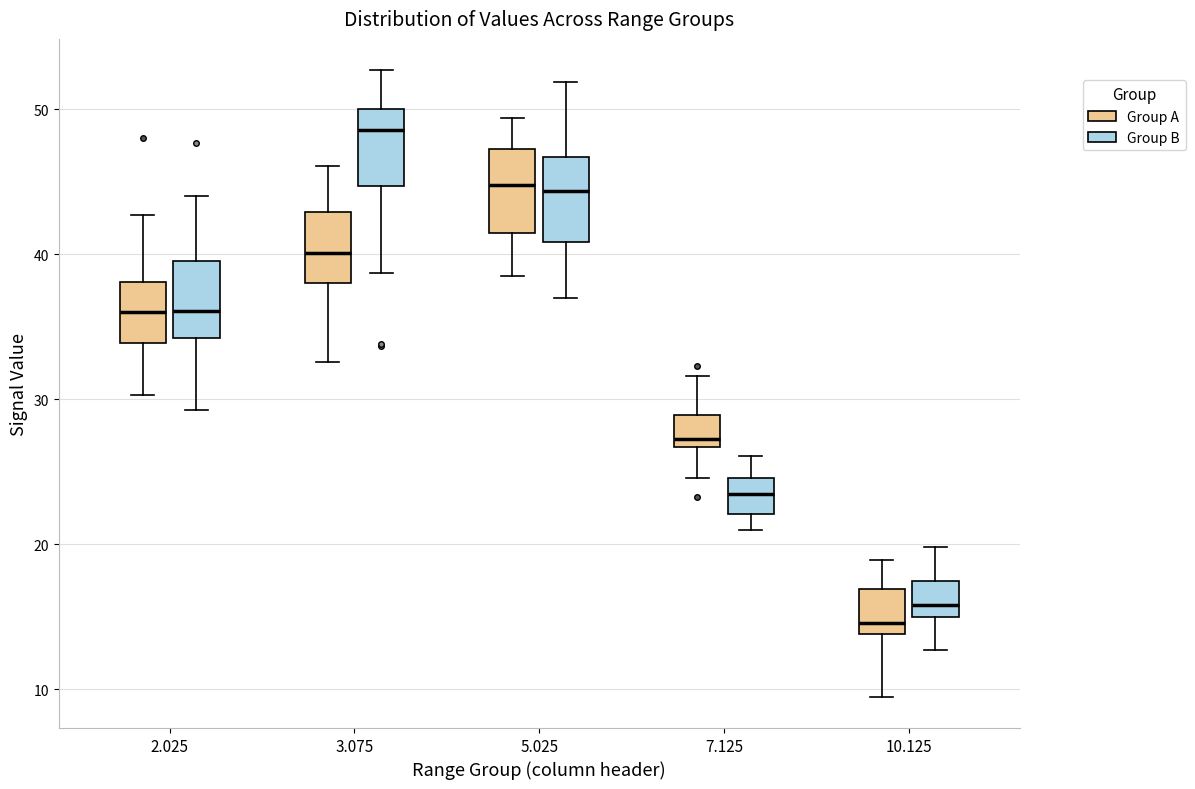

Where does the median line of the box for 2.025 (Group B) sit on the y-axis? The values are not printed on the chart, so give them approximately, as read against the axis.

36